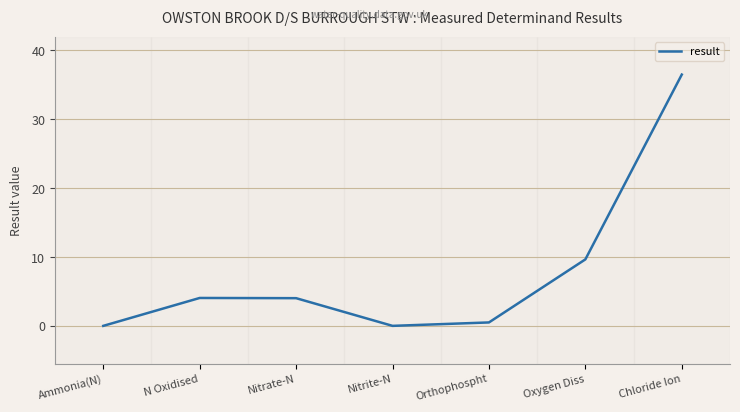

True or false: the data has more than 1 interior local peaks.

False